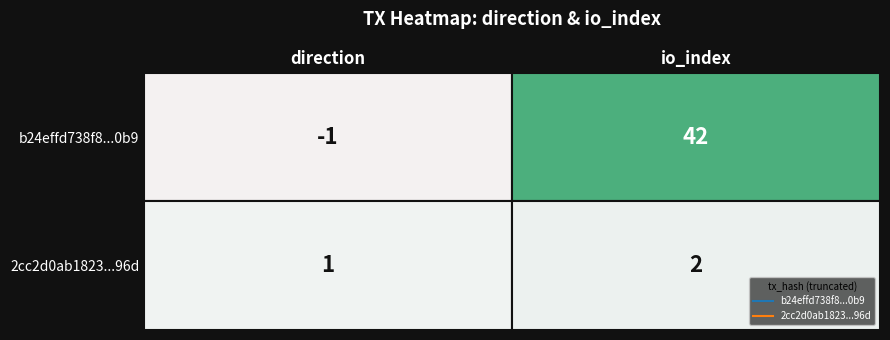

Which series has the largest total across all categories?

b24effd738f829bd90eead968765e05c335f0b9